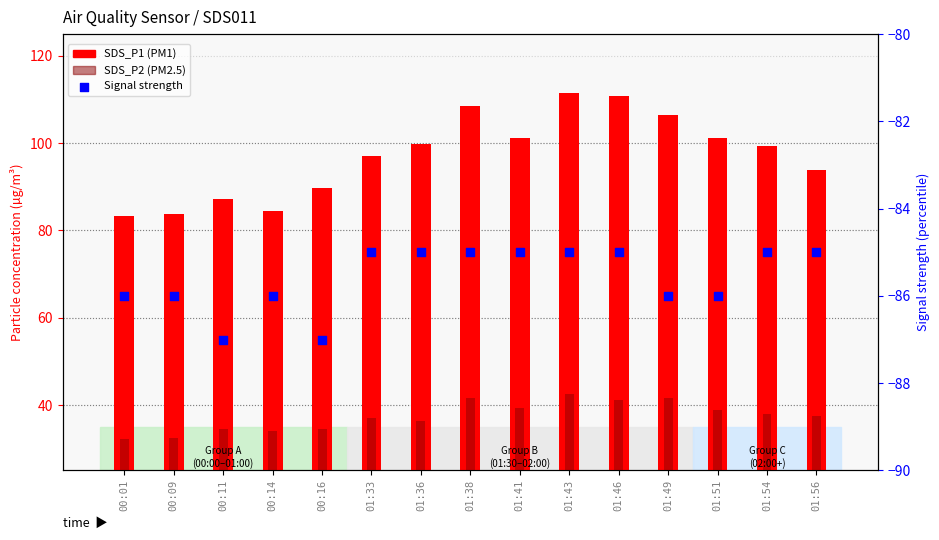

Which series has the largest Y range (max minus min)?

SDS_P1 (PM1)